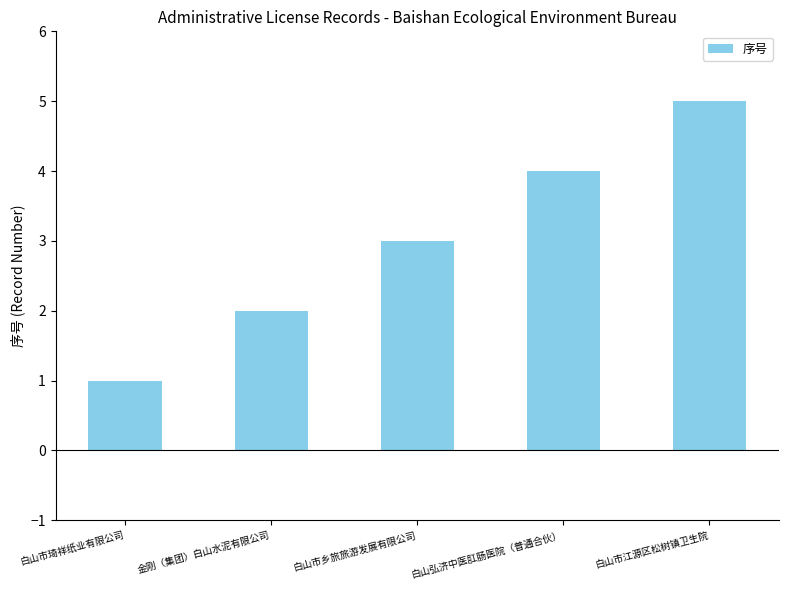

Which category has the lowest value across all series?

白山市琦祥纸业有限公司